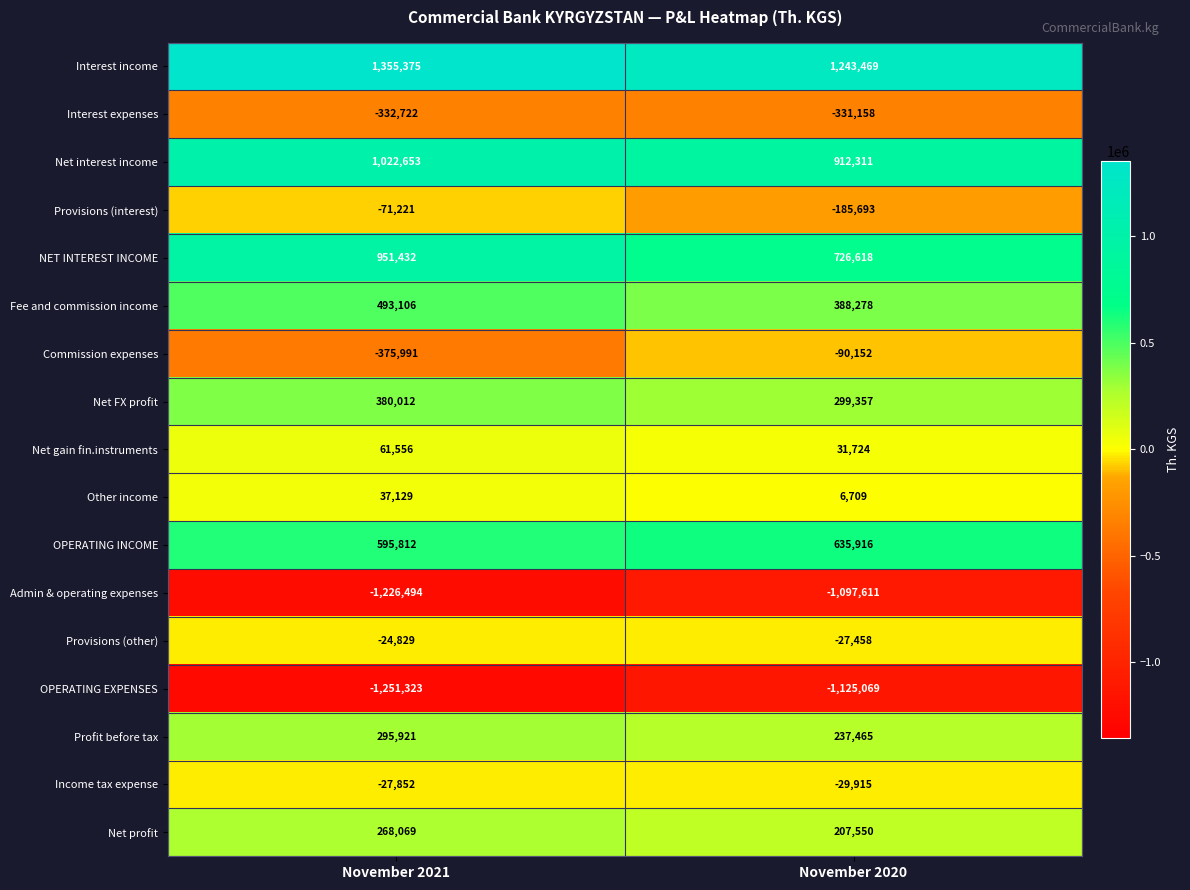

What is the difference between the highest and lowest values at November 2020?

2368538